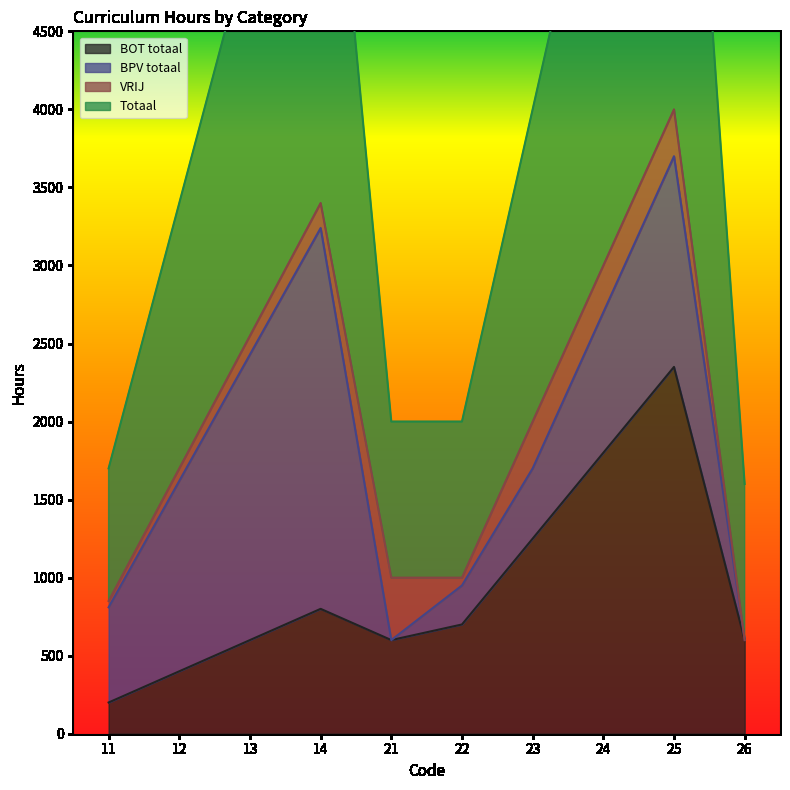

What is the value of the Totaal point at the 8th from the left?

6000